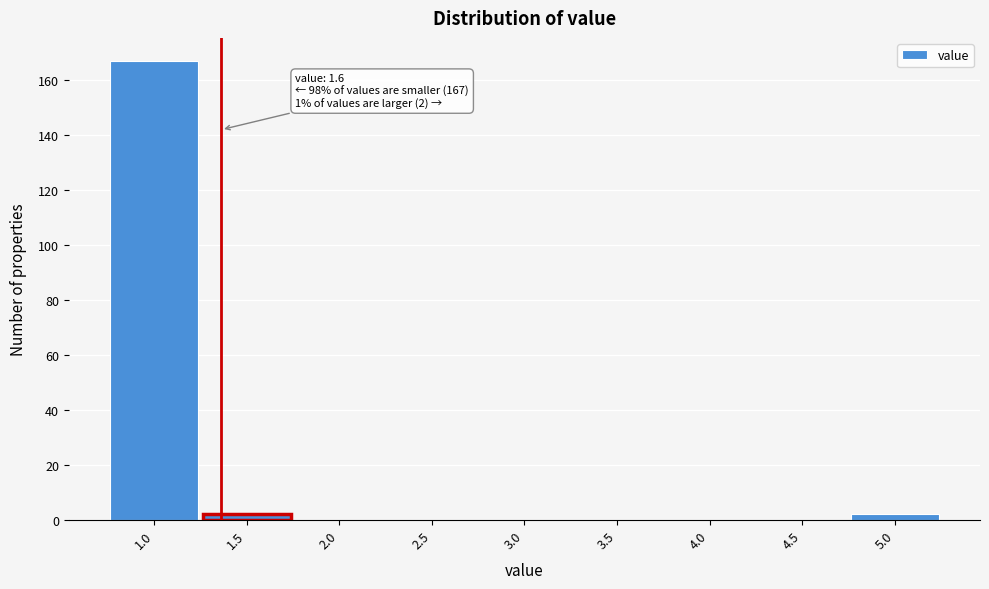

Reading left to right, what are all the values shown in this chart?

1.0=167	1.5=2	2.0=0	2.5=0	3.0=0	3.5=0	4.0=0	4.5=0	5.0=2